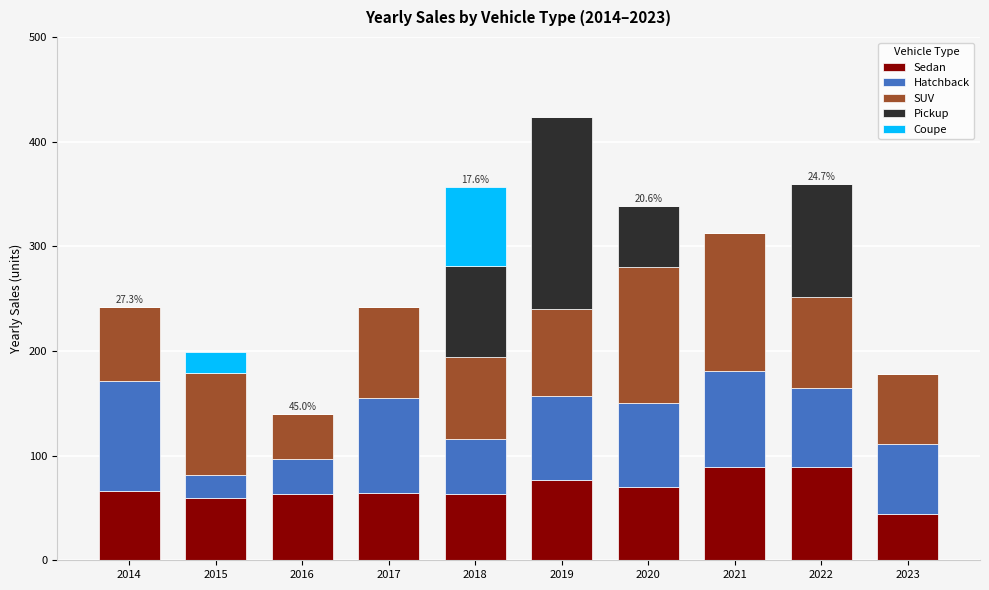

What is the sum of the Sedan values at 2020 and 2022?

159